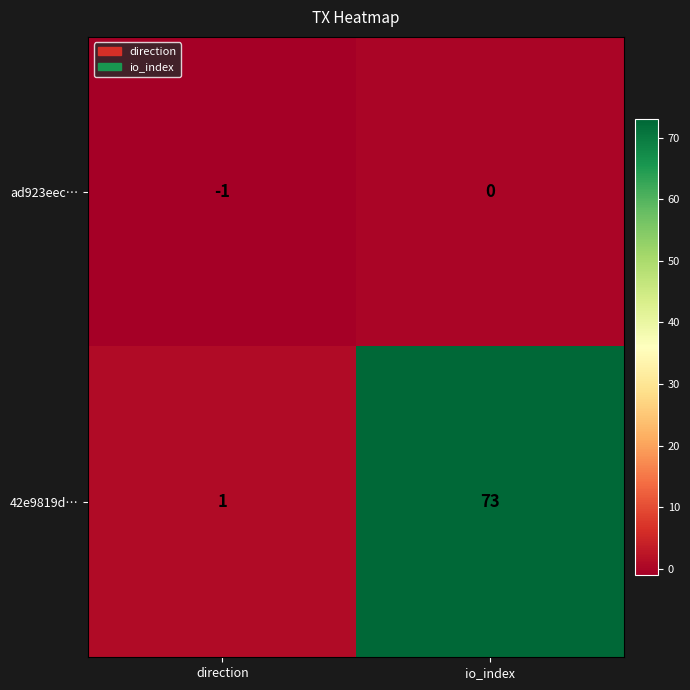

How many negative values does the ad923eec… series have?

1